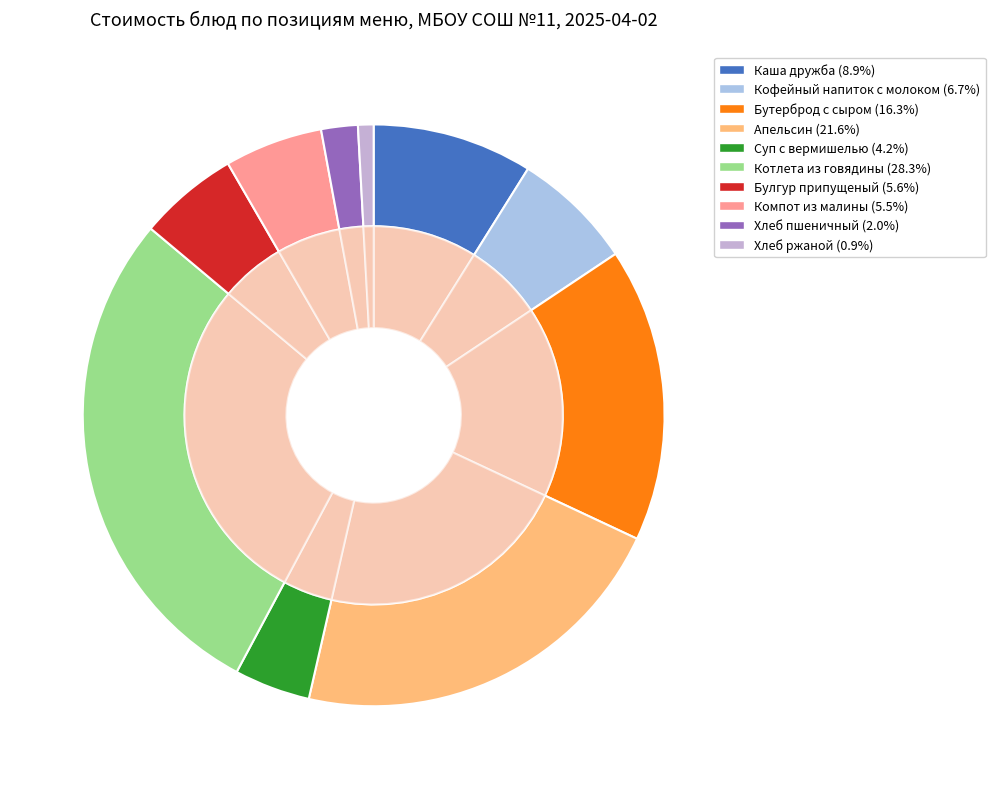

To the nearest percent, what is the combined percentage of Хлеб ржаной and Кофейный напиток с молоком?

8%